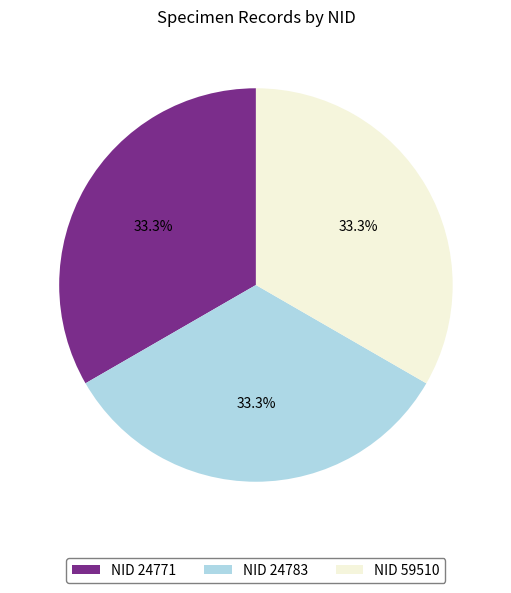

Do NID 24783 and NID 24771 together represent more than half of the pie?

Yes